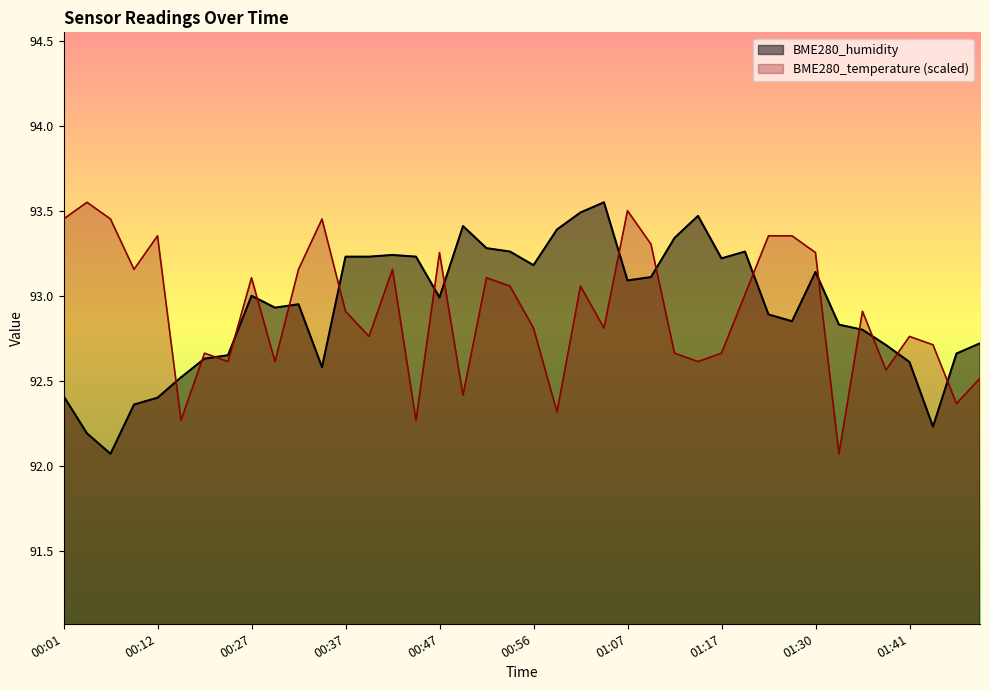

Which series has the largest total across all categories?

BME280_humidity